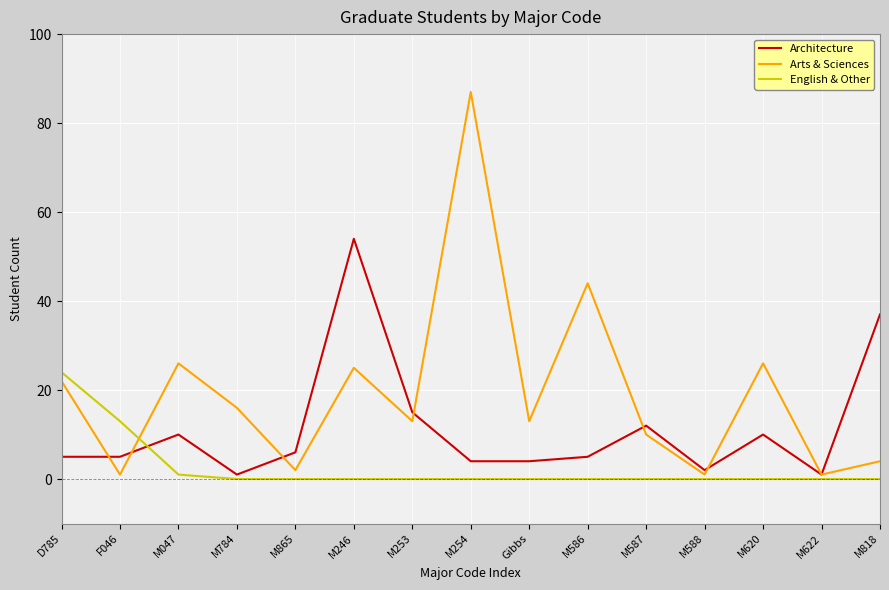

True or false: Arts & Sciences has a value of 42 at M047.

False